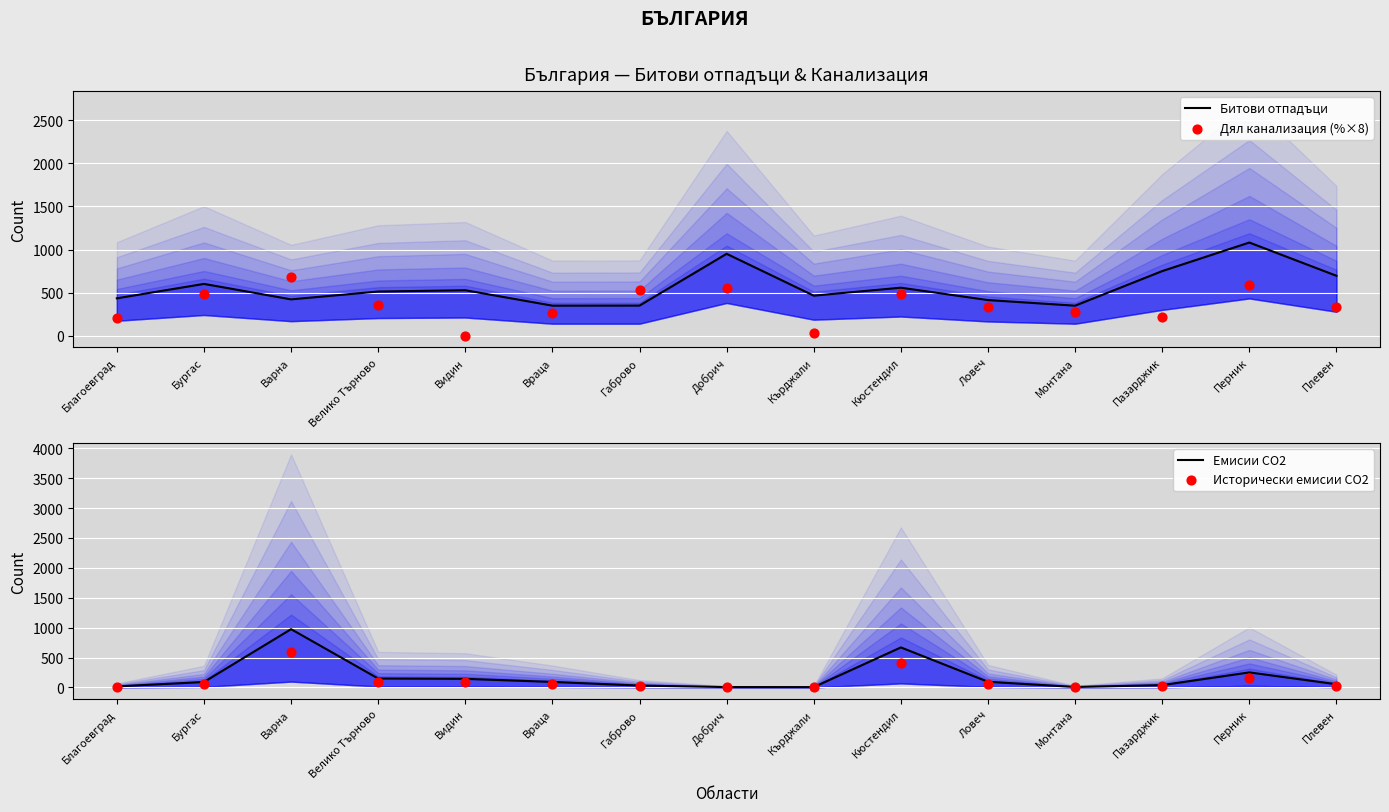

Which series reaches the maximum Y coordinate?

Битови отпадъци